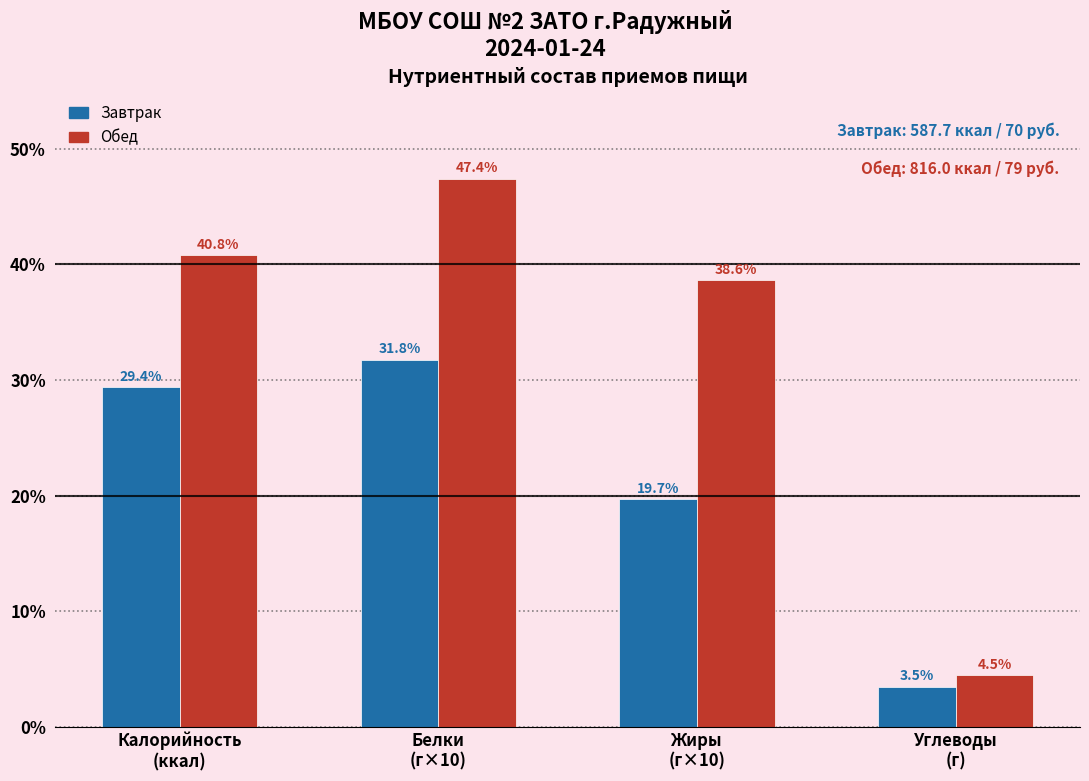

Reading right to left, what are all the values shown in this chart?

Завтрак: 3.5	19.7	31.8	29.4
Обед: 4.5	38.6	47.4	40.8